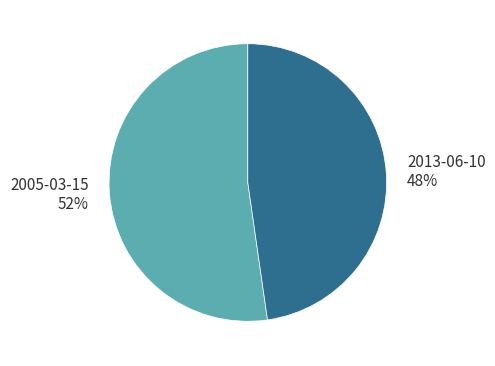

The 2013-06-10 slice represents 33% of the pie. True or false?

False